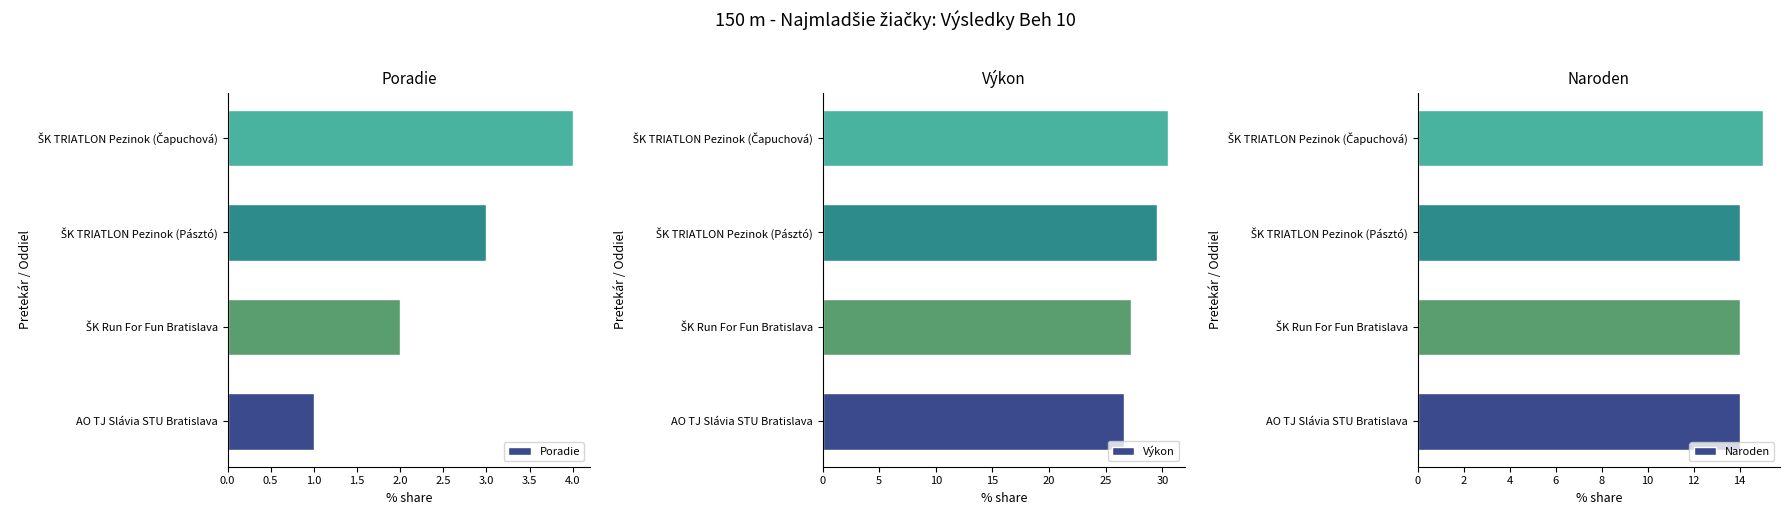

What is the minimum value for Naroden?

14